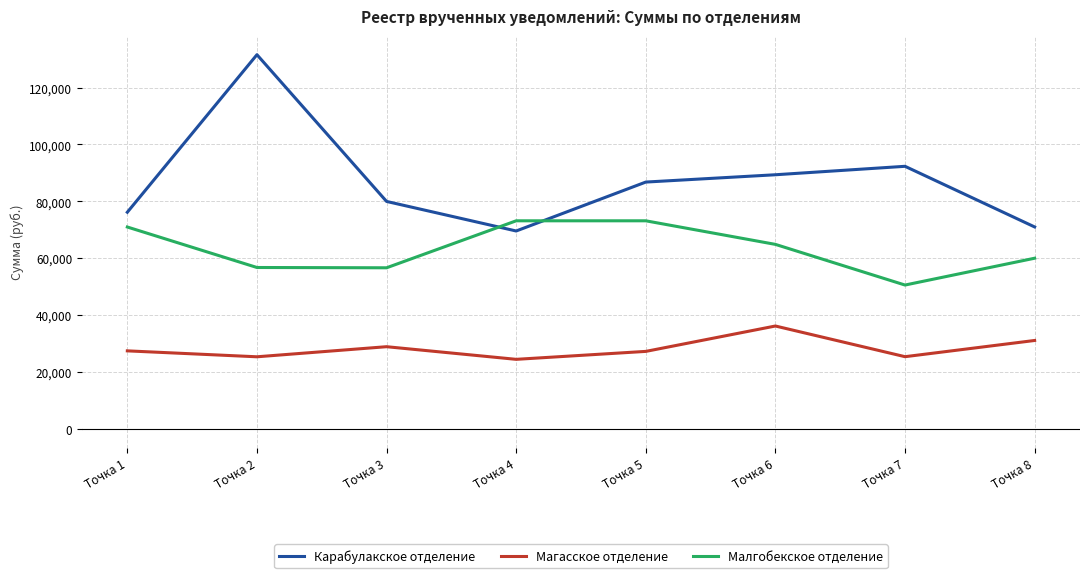

Which category has the lowest value in the Малгобекское отделение series?

Точка 7